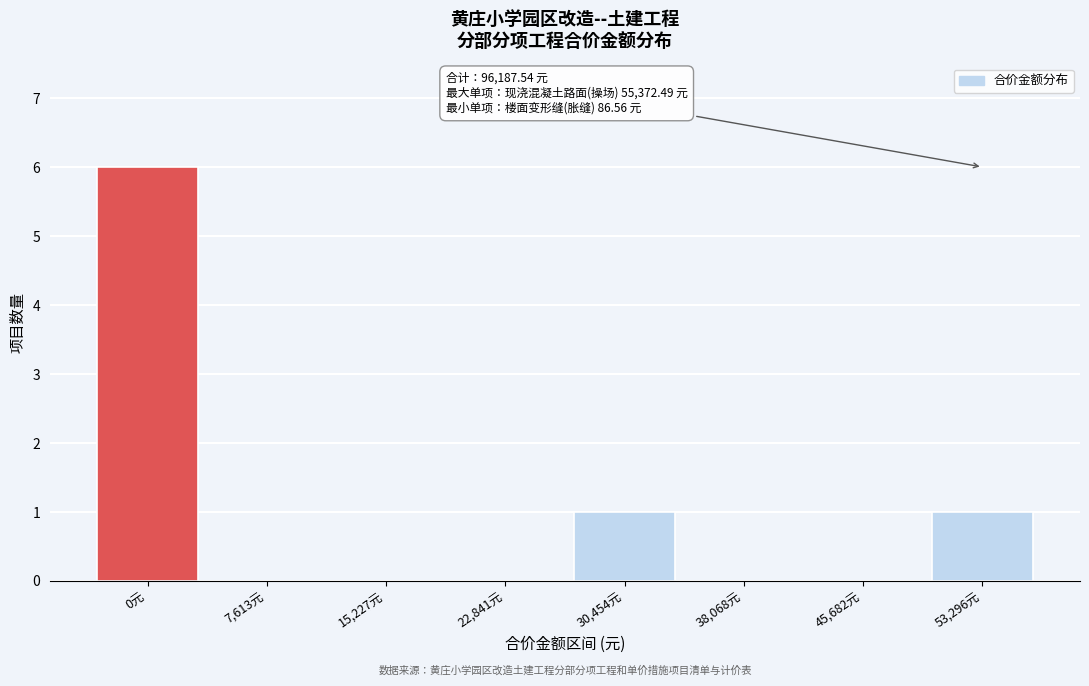

Reading left to right, list all the values displayed in this chart.

0元=6	7,613元=0	15,227元=0	22,841元=0	30,454元=1	38,068元=0	45,682元=0	53,296元=1